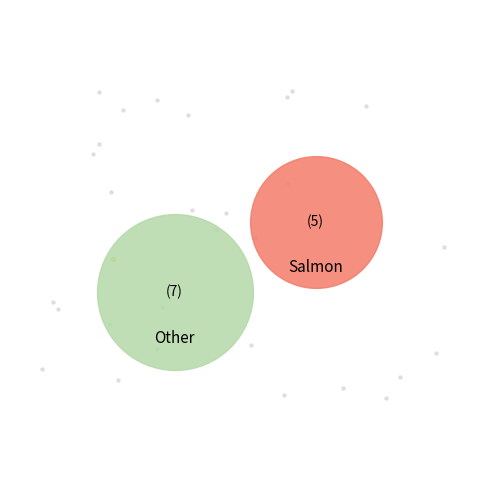

How many slices are in this pie chart?

2